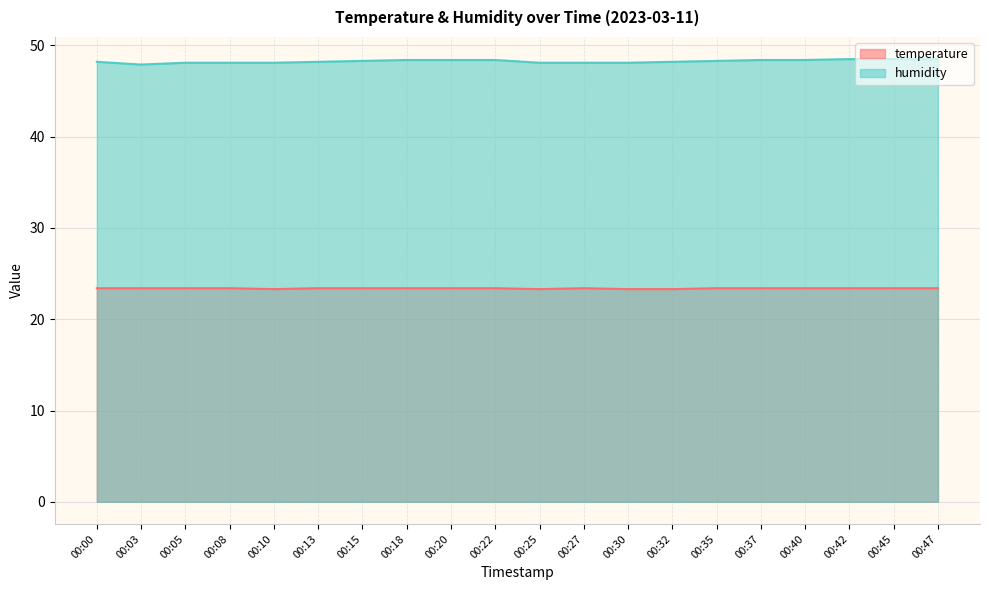

What is the spread (max minus min) of values at 00:47?

25.1